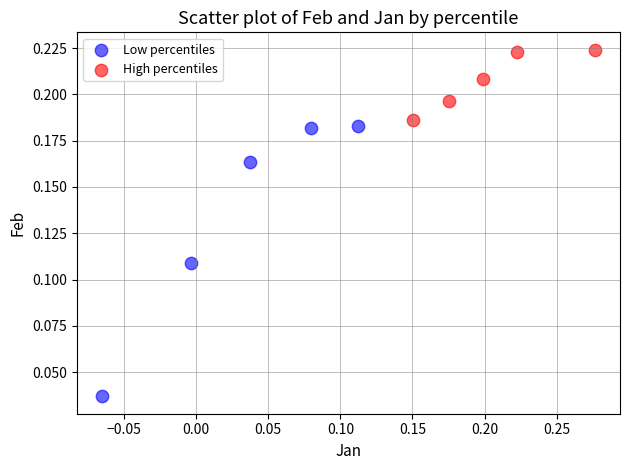

What are all the series names shown in the legend?

Low percentiles, High percentiles